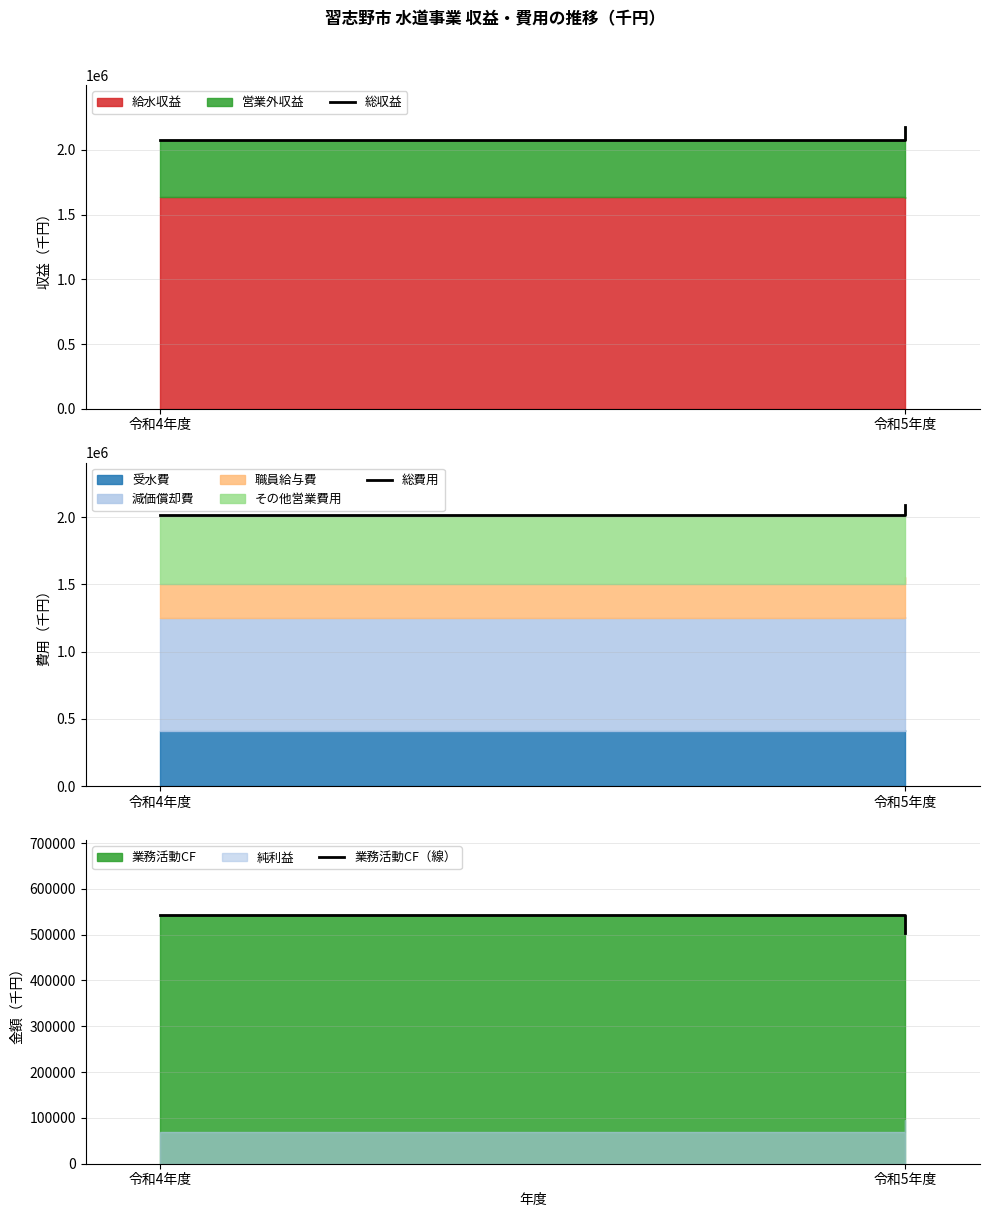

Reading left to right, list all the values displayed in this chart.

総収益: 2073983	2173222
総費用: 2018629	2091801
業務活動CF（線）: 543297	503364